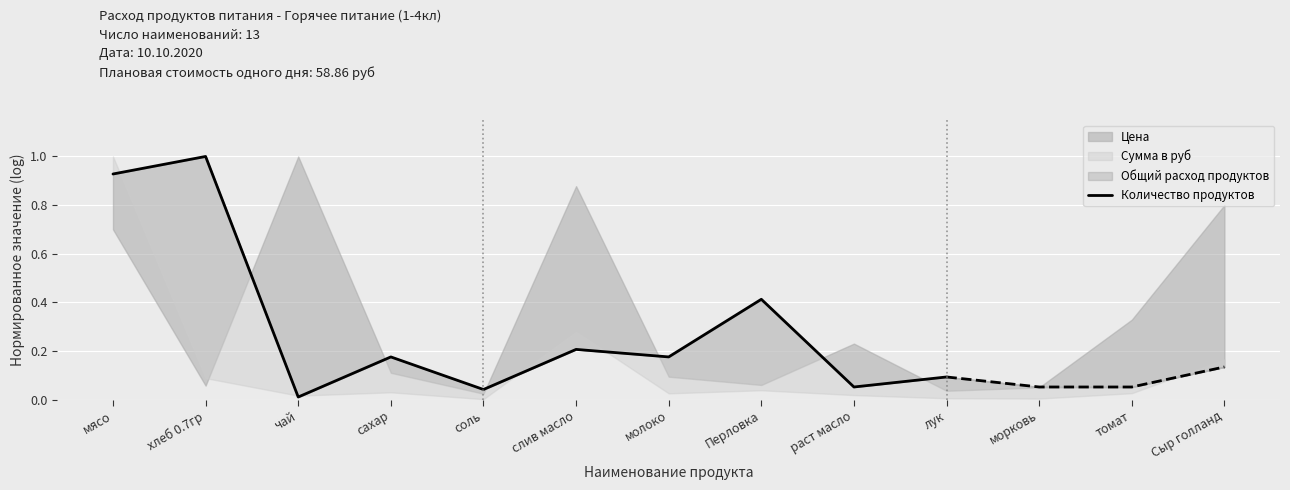

How many lines are shown in the chart?

1